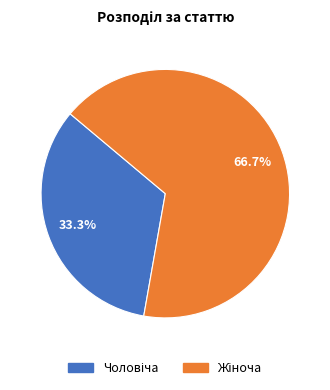

Is there any slice that represents more than half of the pie?

Yes